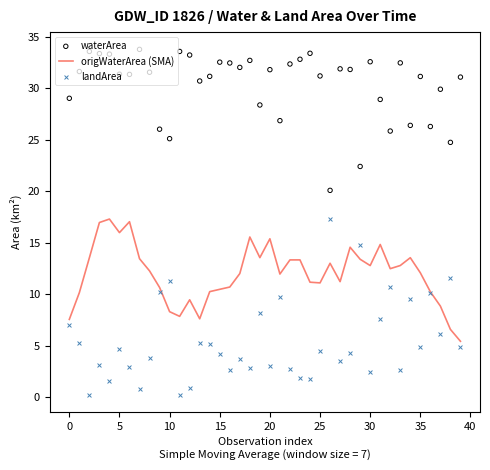

At how many categories does at least one series exceed 3?

40